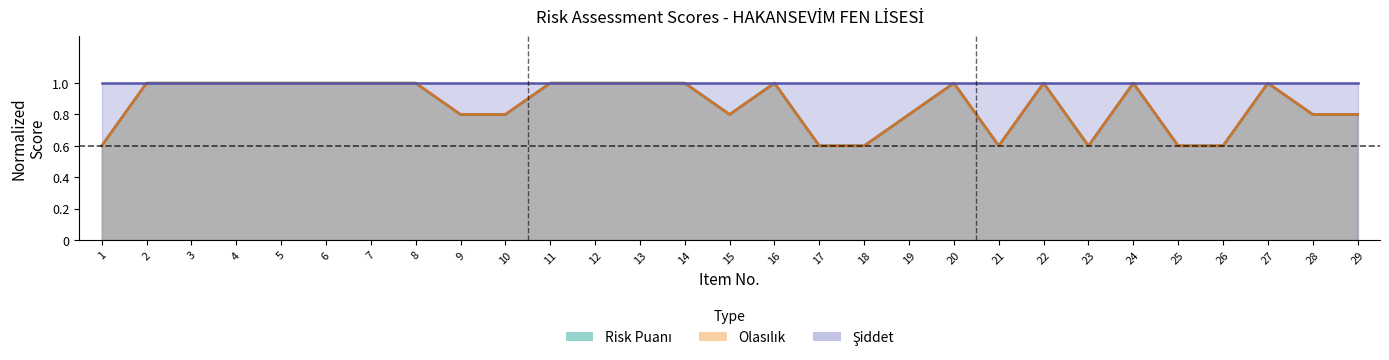

Between 23 and 27, which series saw the biggest shift?

Risk Puanı